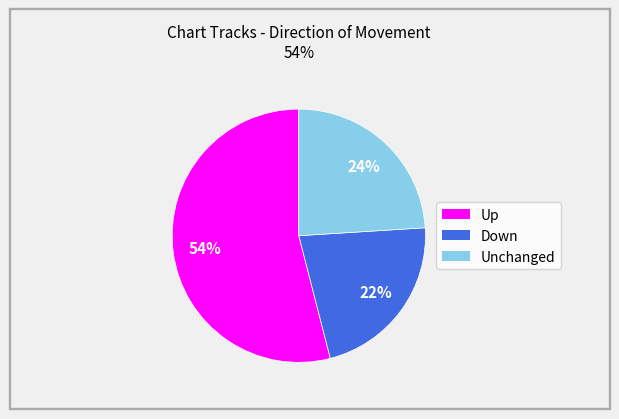

Which slice represents more than half of the pie?

Up